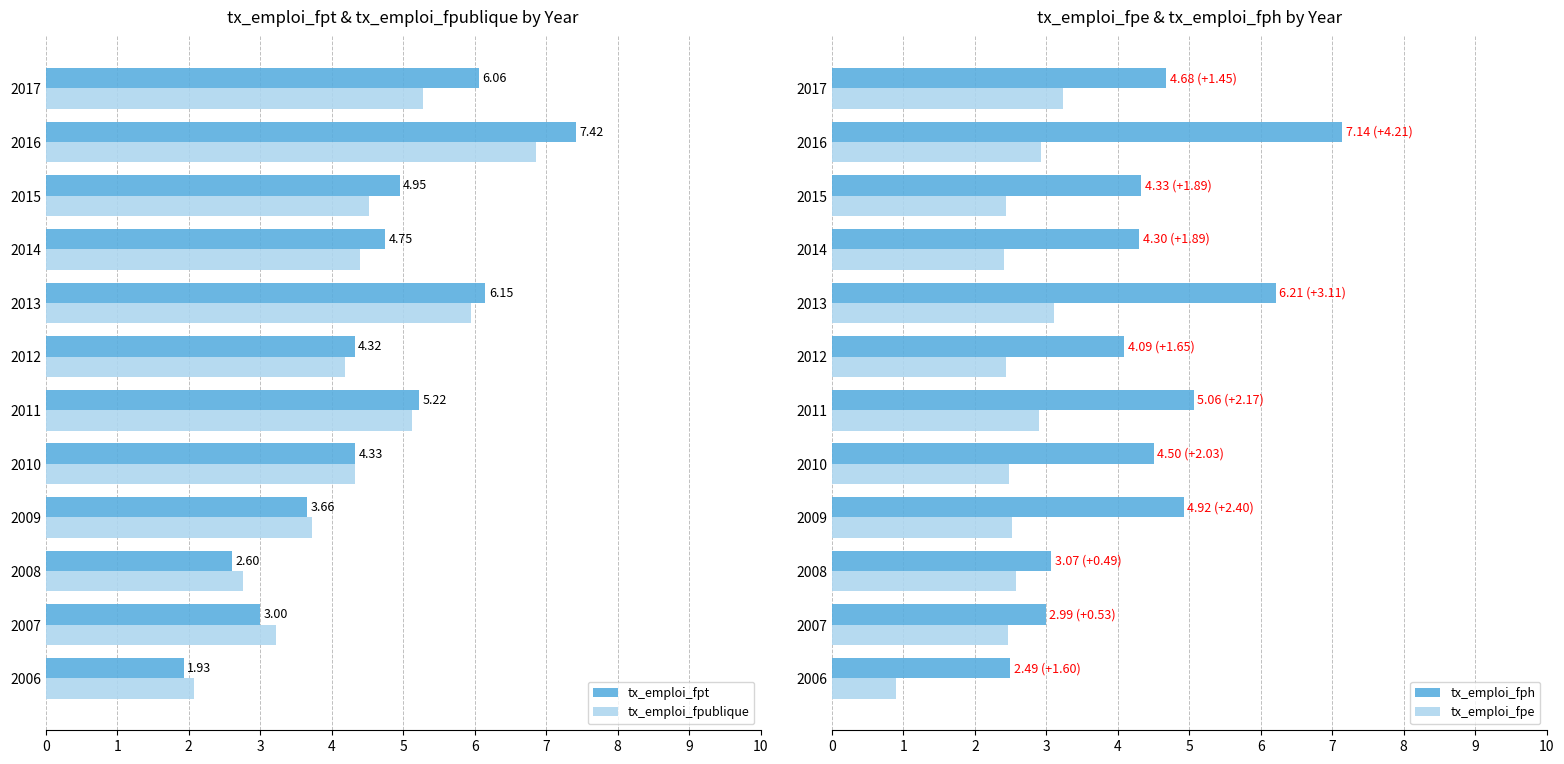

How many data points in tx_emploi_fph are less than 4?

3